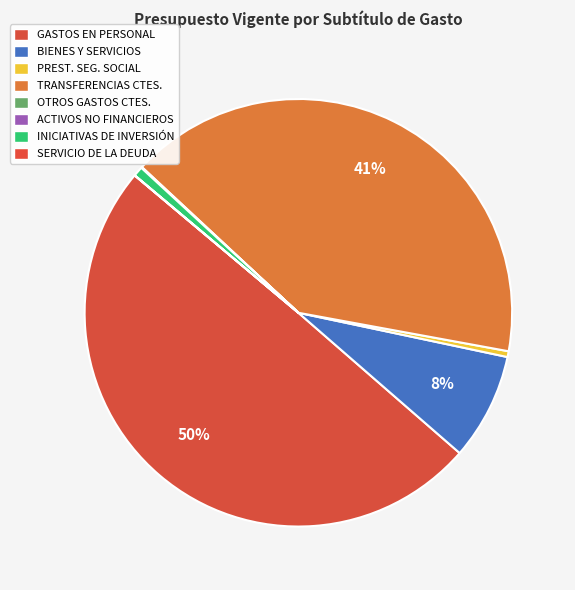

What is the smallest slice in the pie chart?

SERVICIO DE LA DEUDA